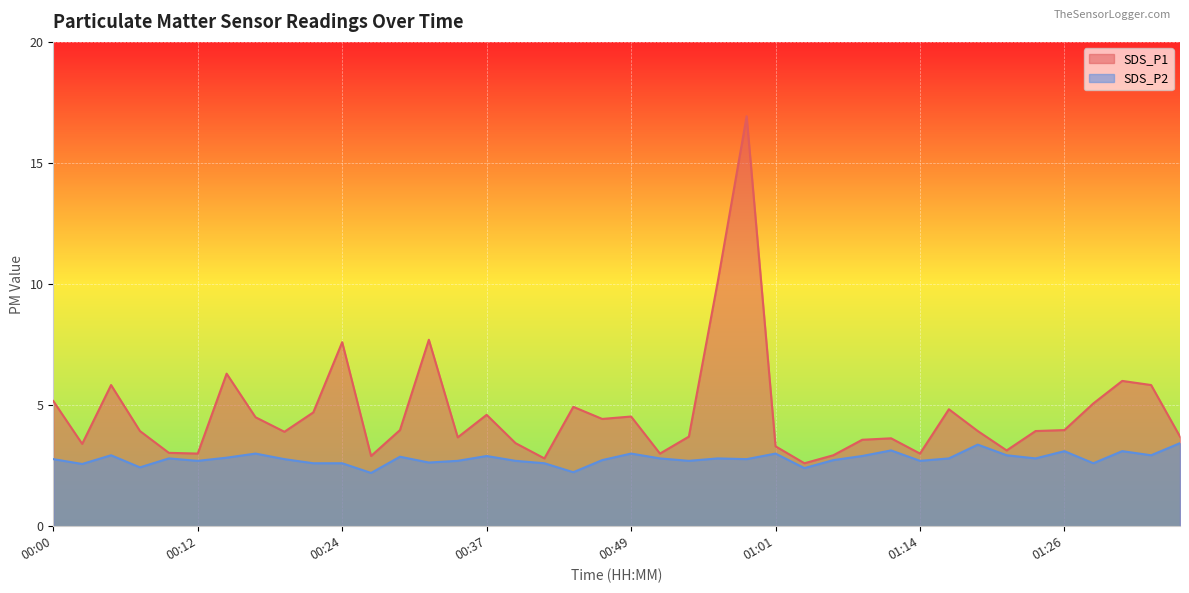

Which series has the largest total across all categories?

SDS_P1